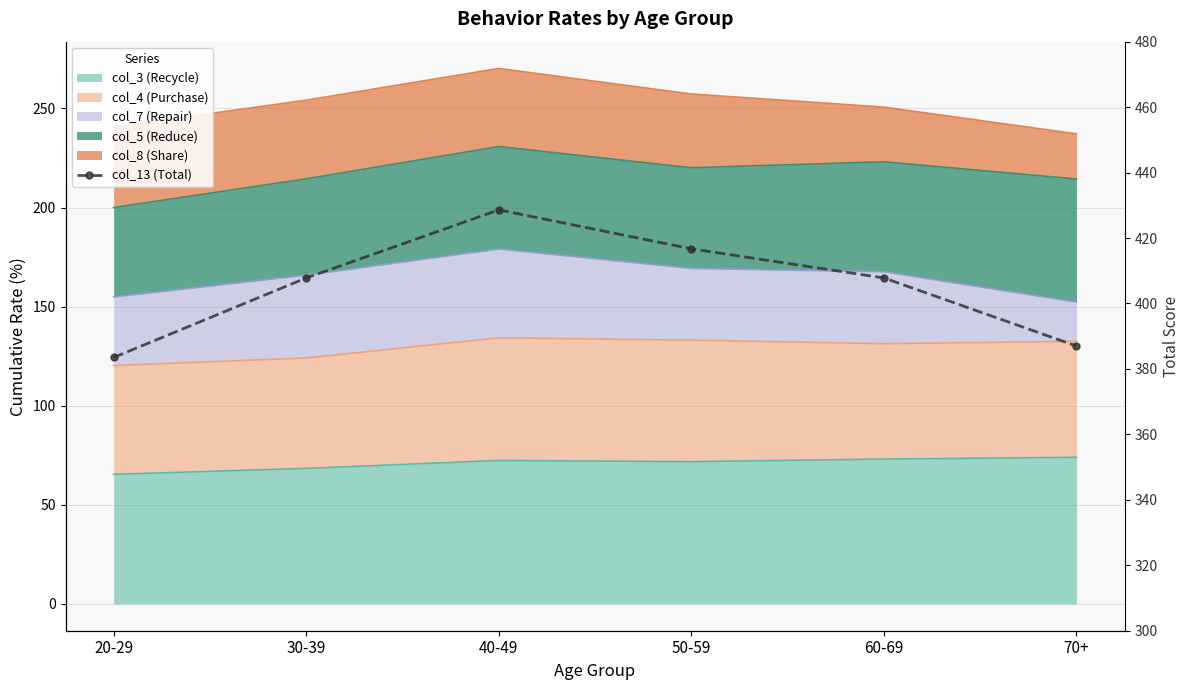

Reading left to right, extract all data points from this chart.

383.5	407.8	428.6	416.7	407.8	387.0